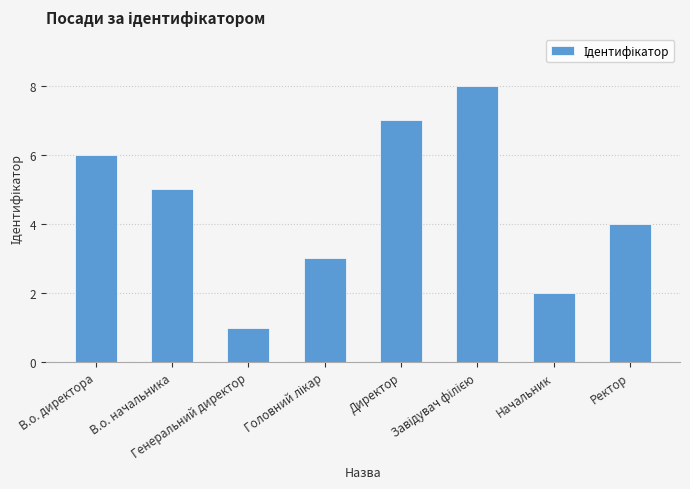

What is the sum of all values?

36